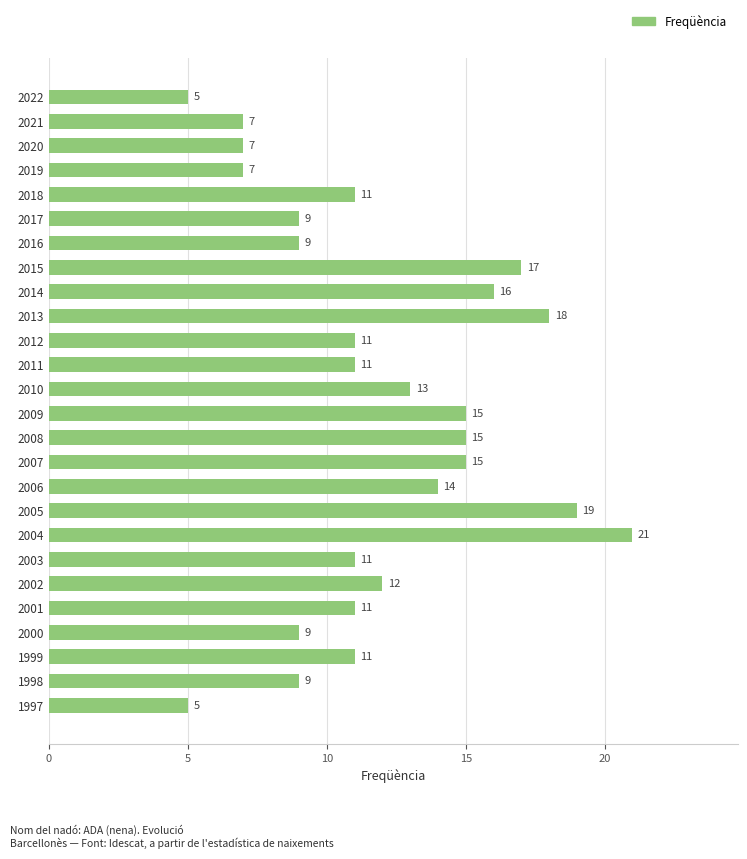

True or false: the data shows 7 at 2013.

False